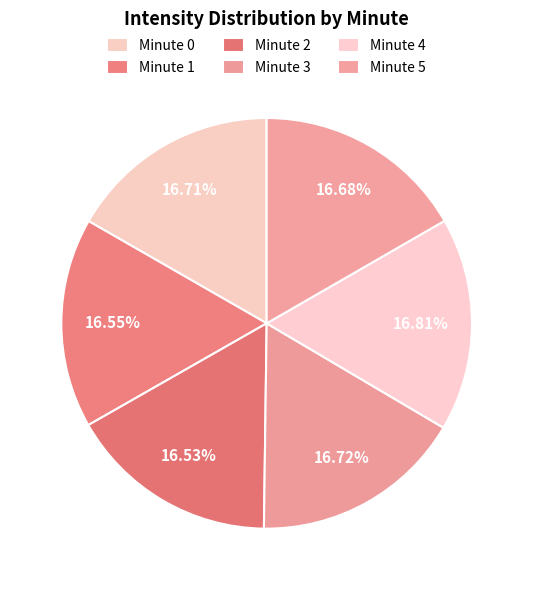

How many slices are in this pie chart?

6